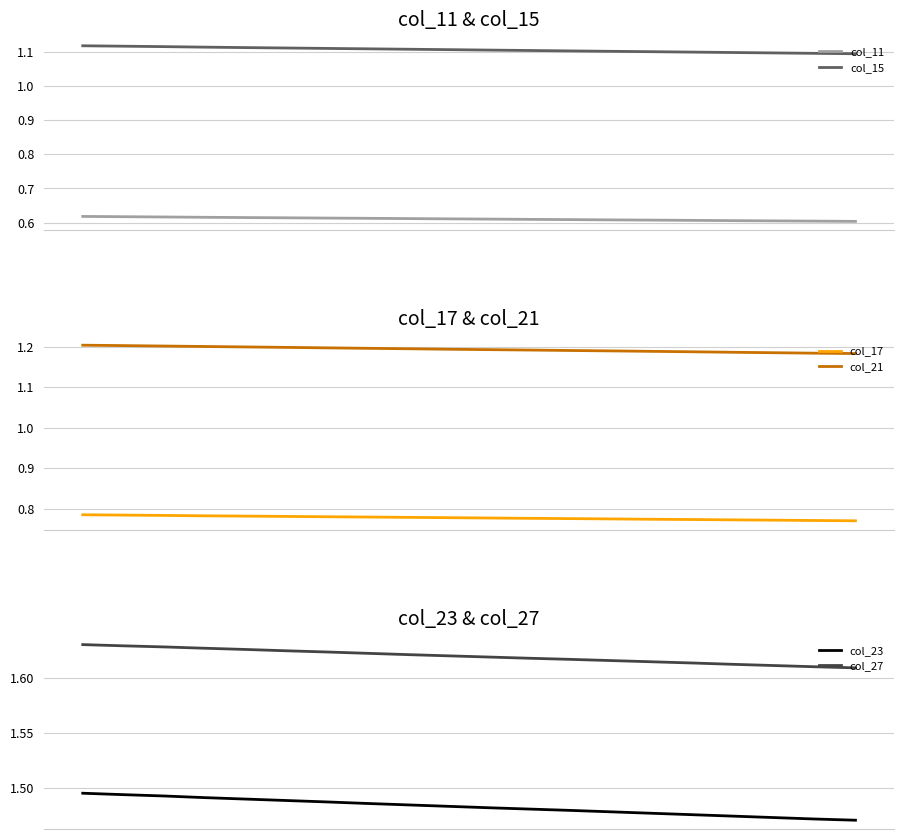

What are all the series names shown in the legend?

col_11, col_15, col_17, col_21, col_23, col_27